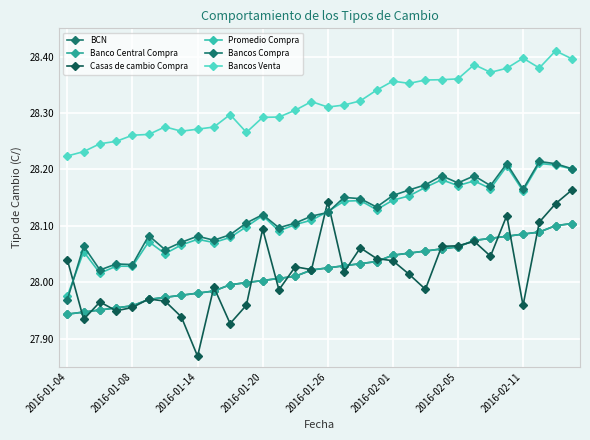

Which series has the widest spread of values?

Casas de cambio Compra